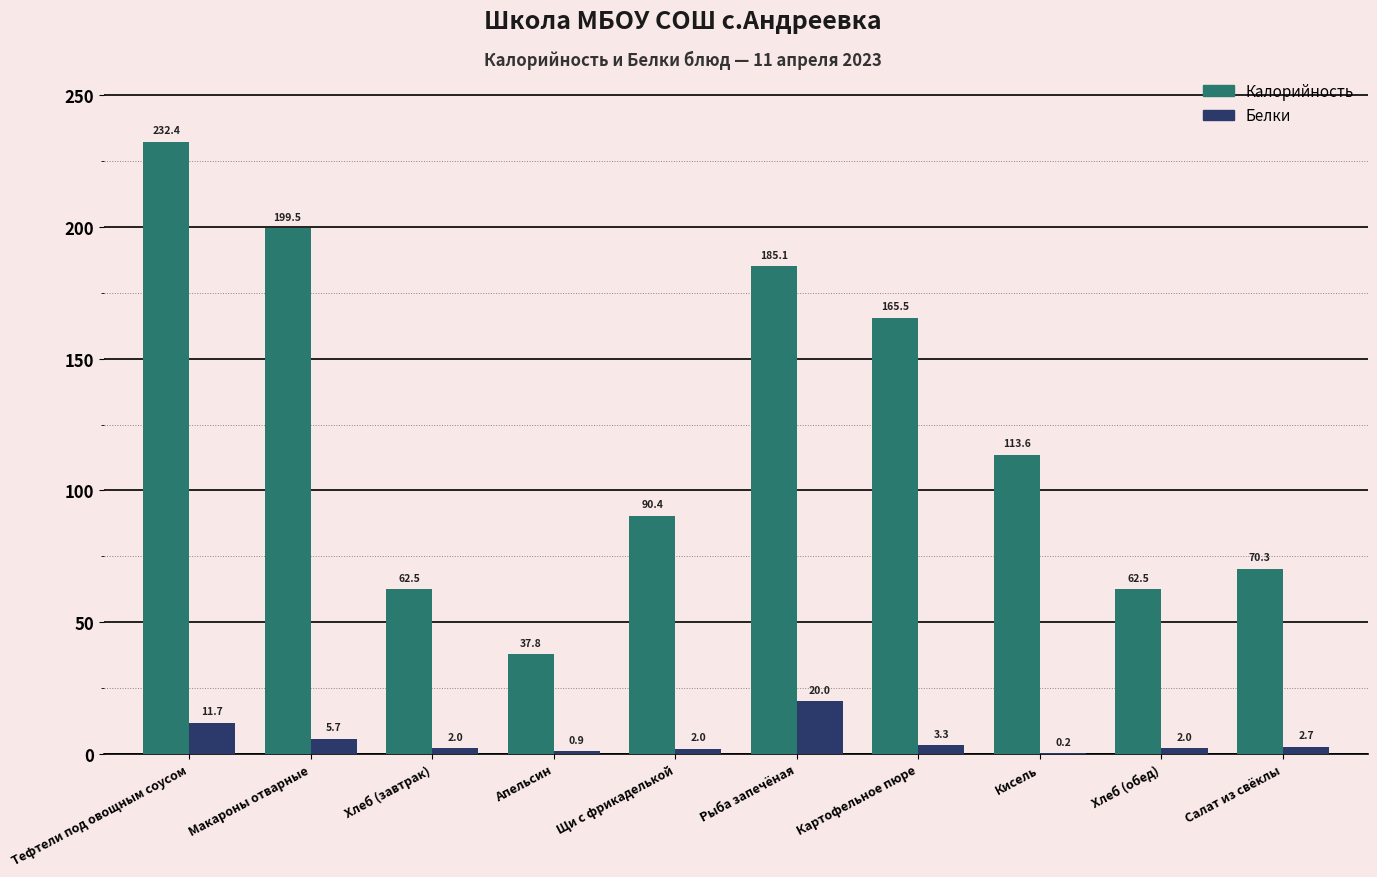

What are all the series names shown in the legend?

Калорийность, Белки